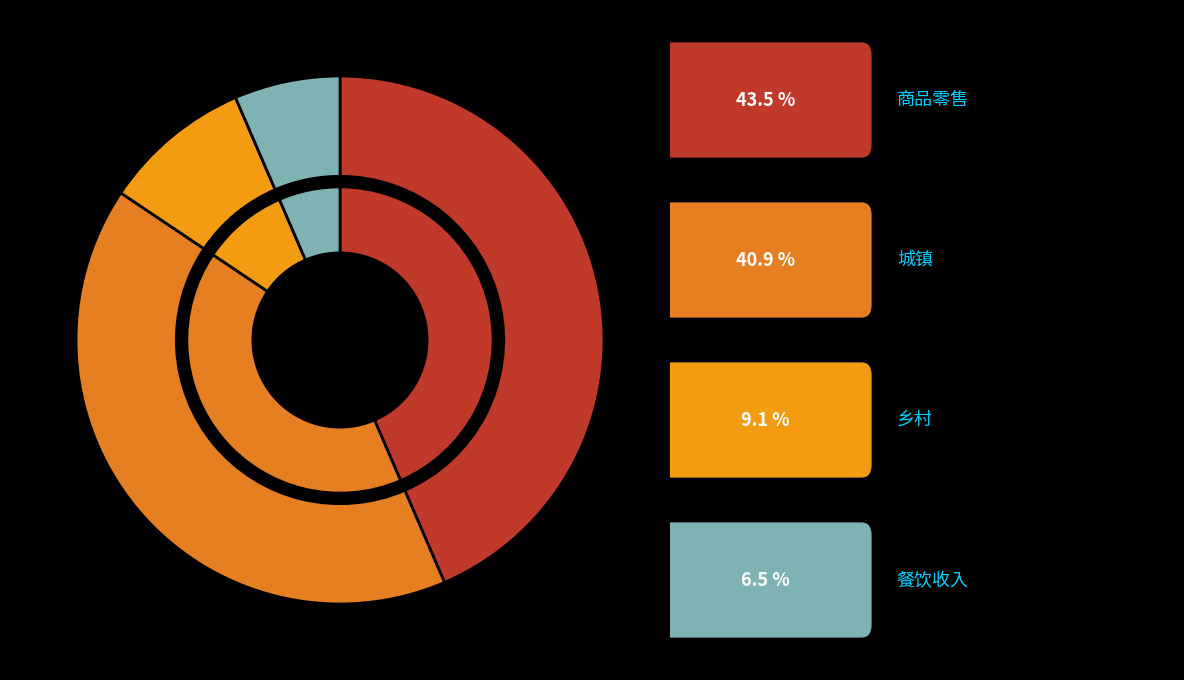

To the nearest percent, what is the difference between the largest and smallest slice percentages?

37%